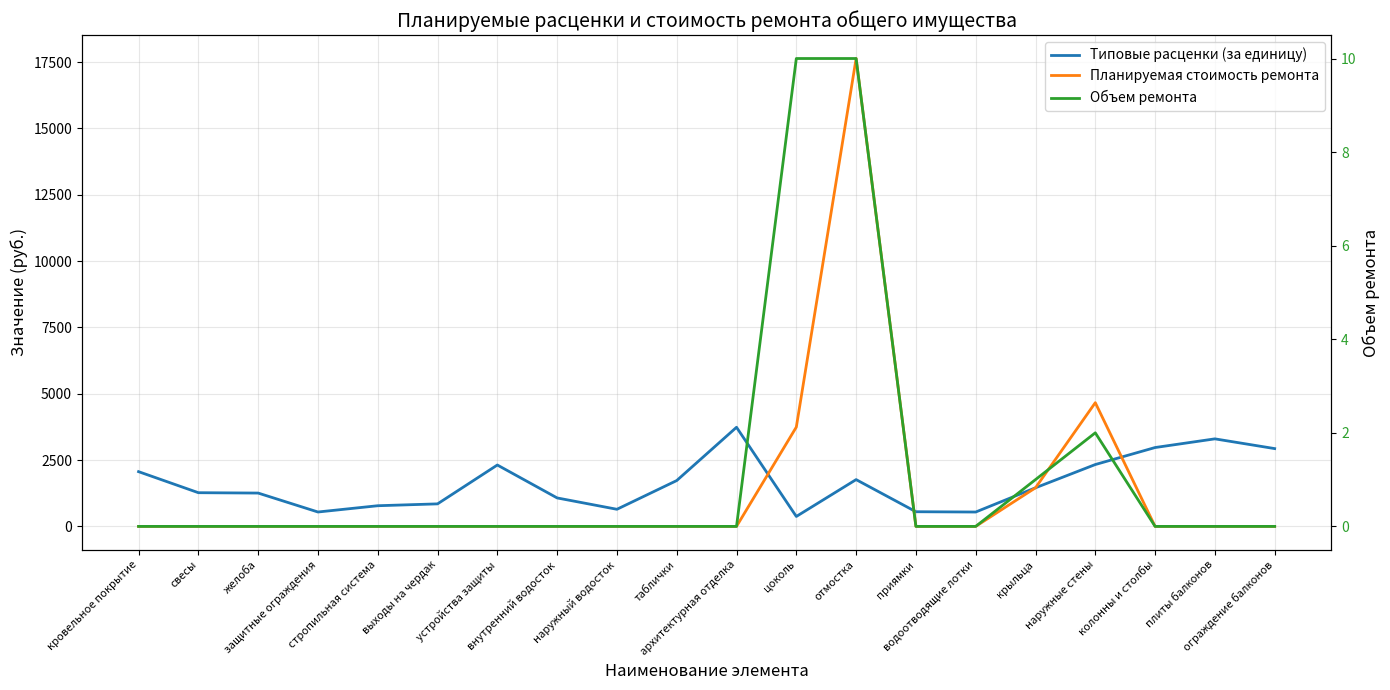

Count the Объем ремонта values in the range 0 to 1.

17